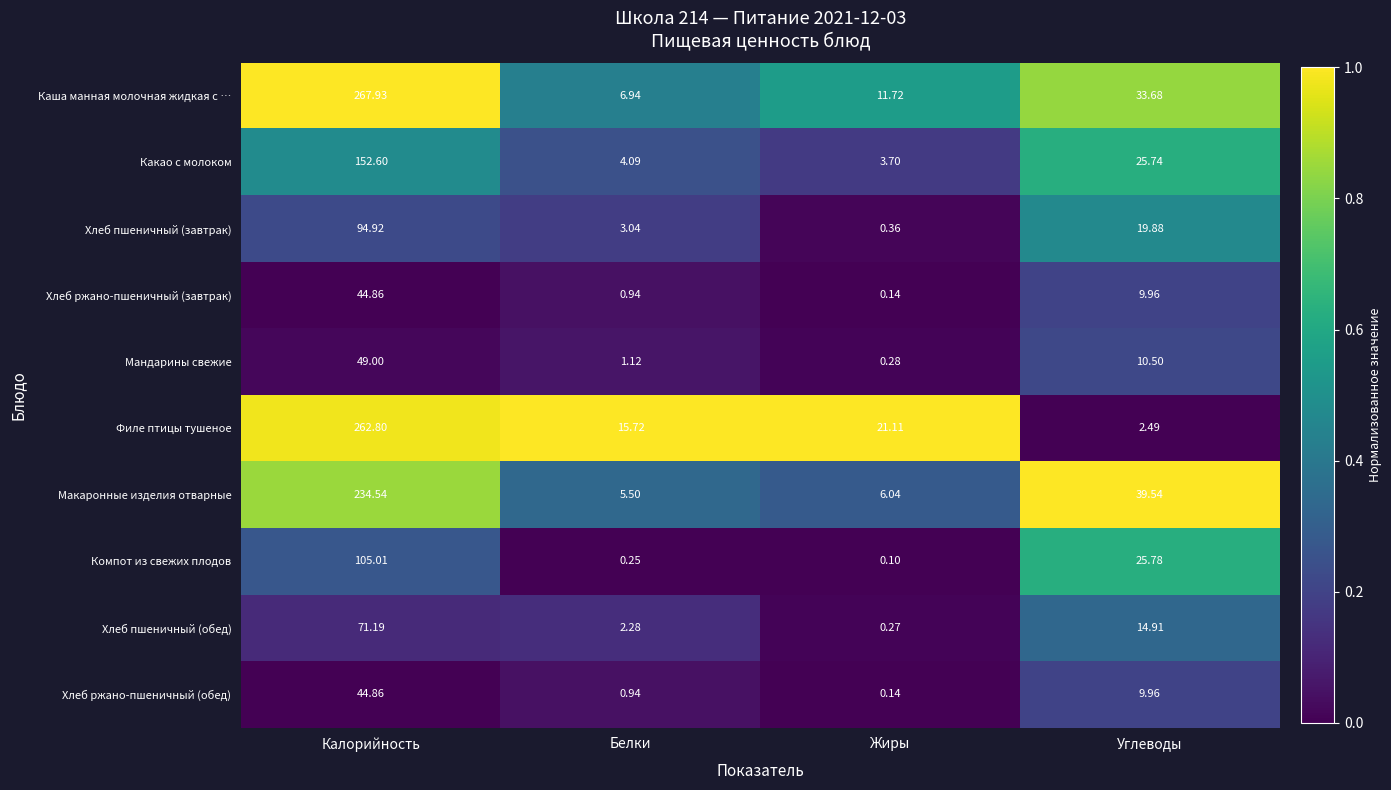

Rank the categories by Каша манная молочная жидкая с … value from lowest to highest.

Белки, Жиры, Углеводы, Калорийность